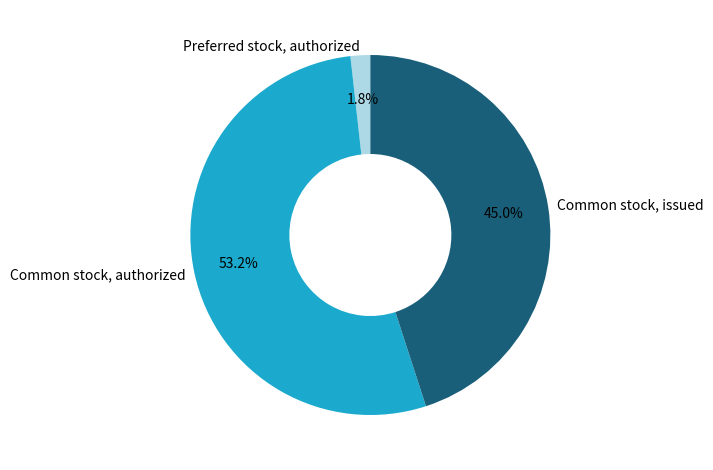

To the nearest percent, what portion does Common stock, authorized represent?

53%